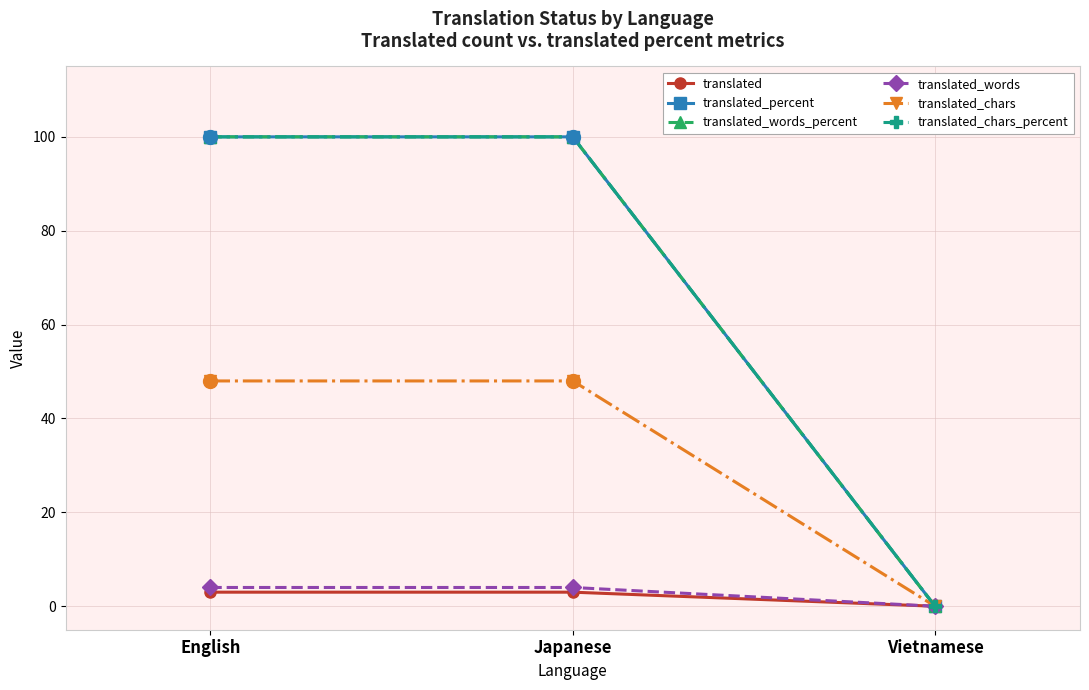

What position from the left is English?

1